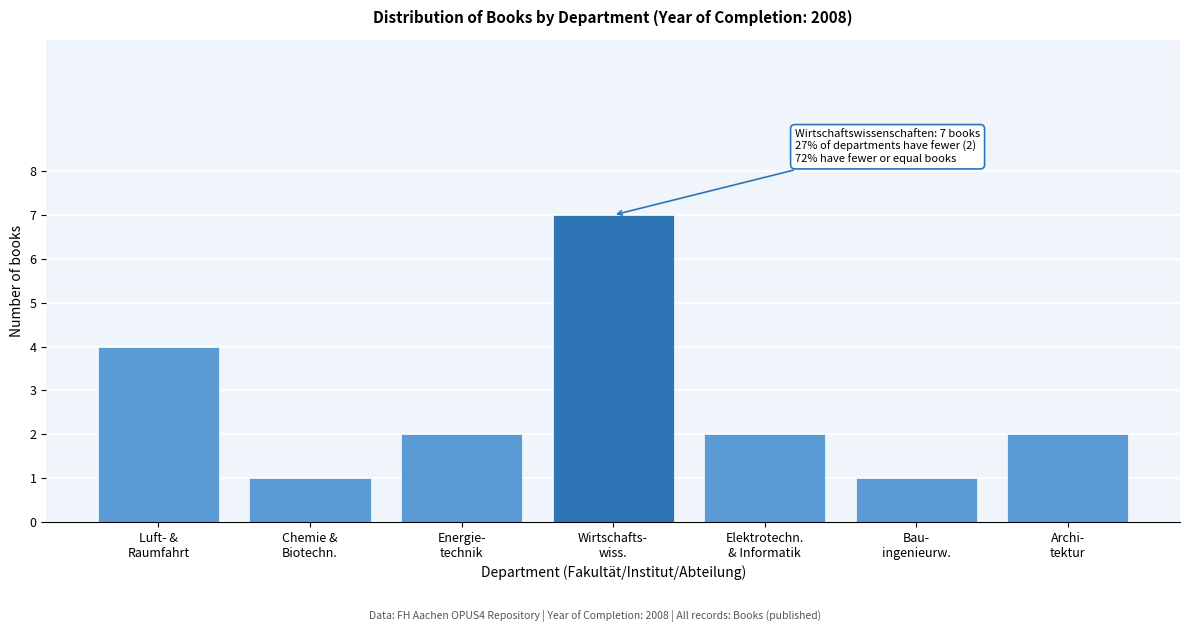

Reading left to right, transcribe all the data shown in this chart.

4	1	2	7	2	1	2